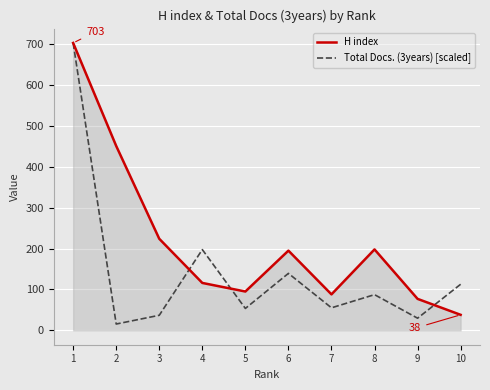

What is the difference between the highest and lowest values at 8?

110.7